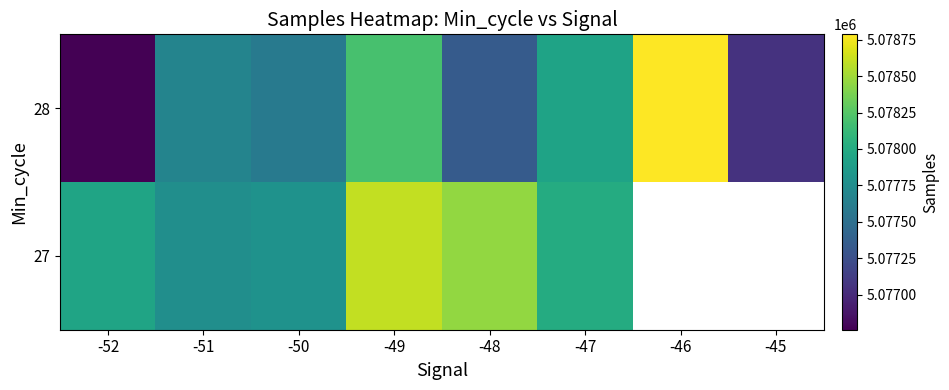

The 27 series shows 1586970.6 at -52. True or false?

False